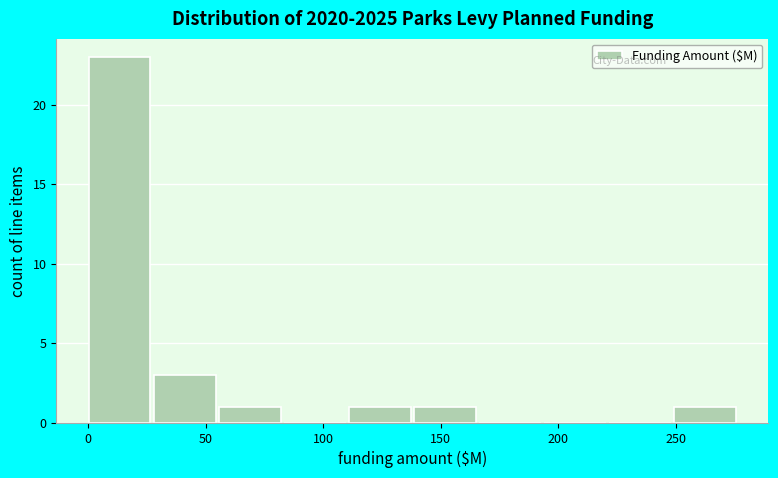

Reading left to right, list every bar in this chart as the range it spans on the x-axis followed by its height. Neither the bar edges nor the heights are printed on the chart, so give them approximately, as read against the axes.

0 to 30: 23
30 to 55: 3
55 to 85: 1
85 to 110: 0
110 to 140: 1
140 to 165: 1
165 to 195: 0
195 to 220: 0
220 to 250: 0
250 to 275: 1